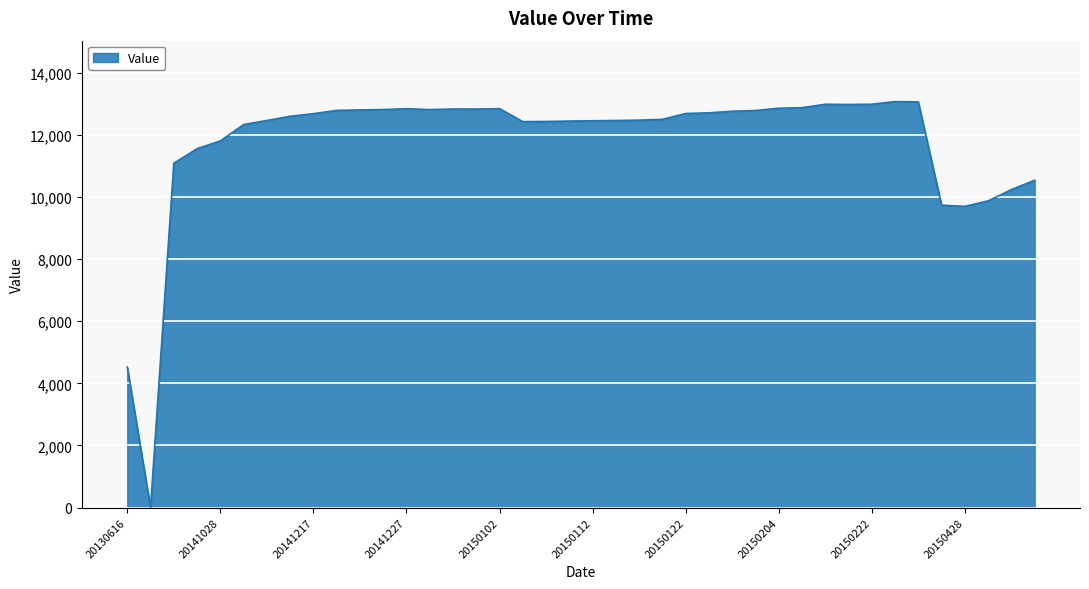

True or false: the data has more than 2 interior local peaks.

True